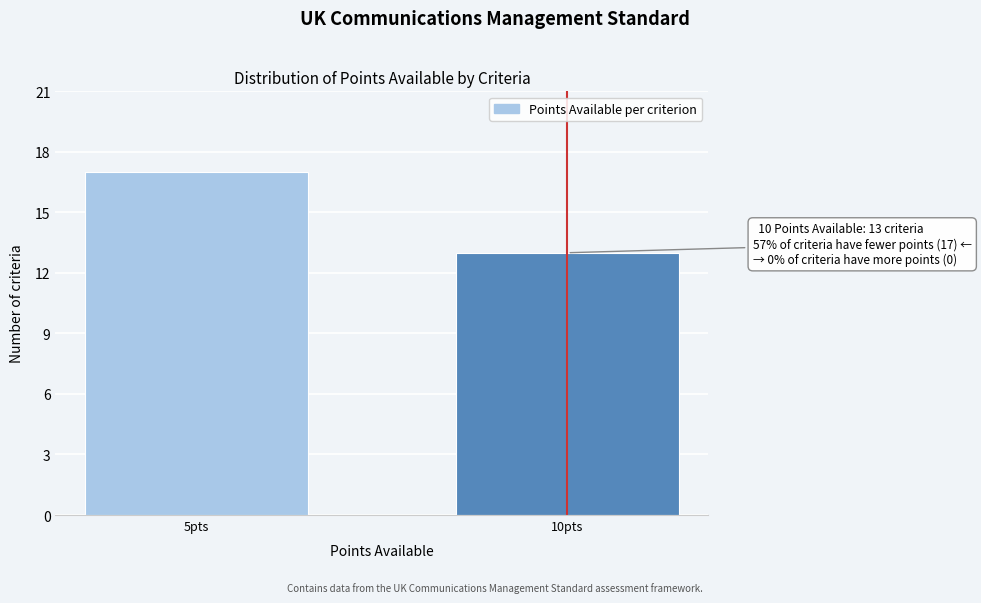

Reading left to right, list all the values displayed in this chart.

17	13